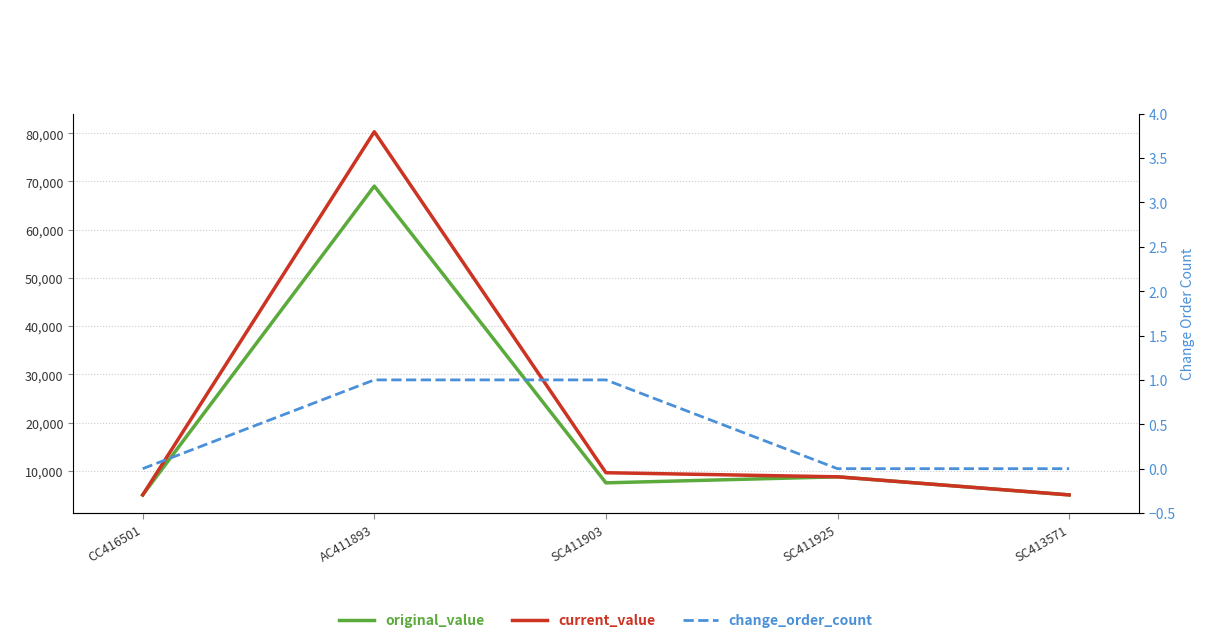

What position from the left is SC411925?

4